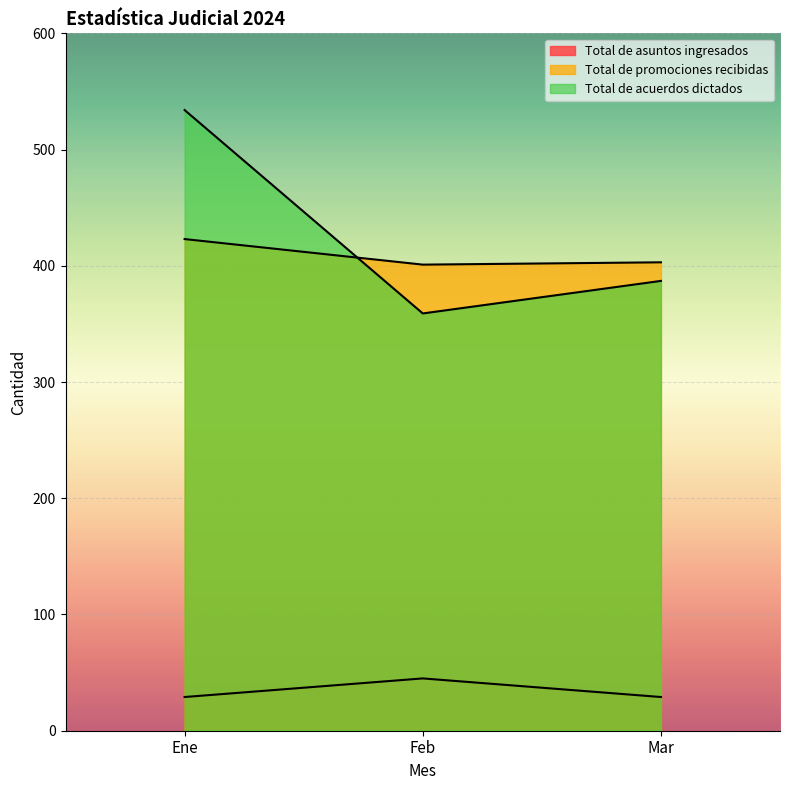

What is the label of the 1st point from the right?

Mar